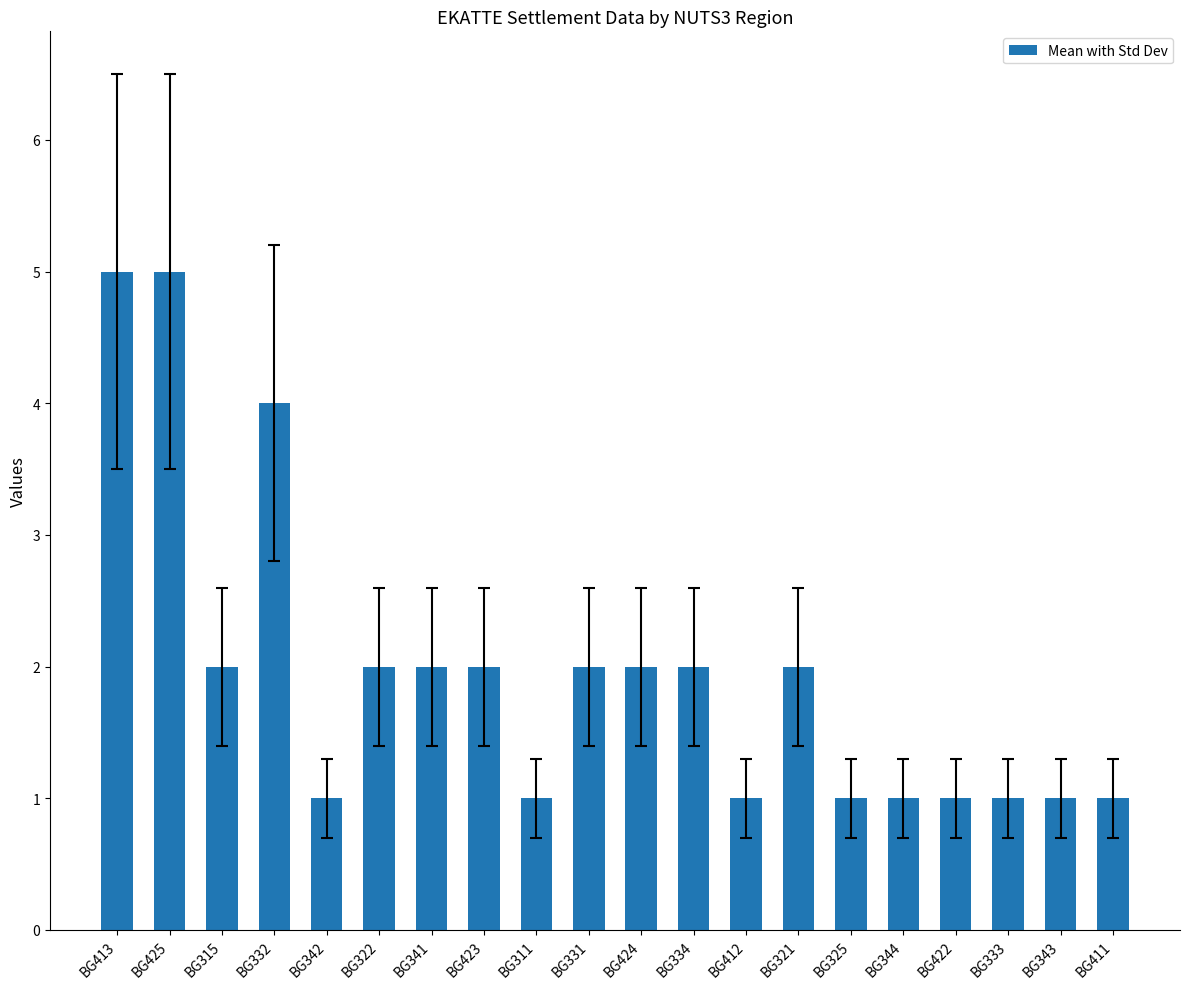

Reading left to right, extract all data points from this chart.

5	5	2	4	1	2	2	2	1	2	2	2	1	2	1	1	1	1	1	1